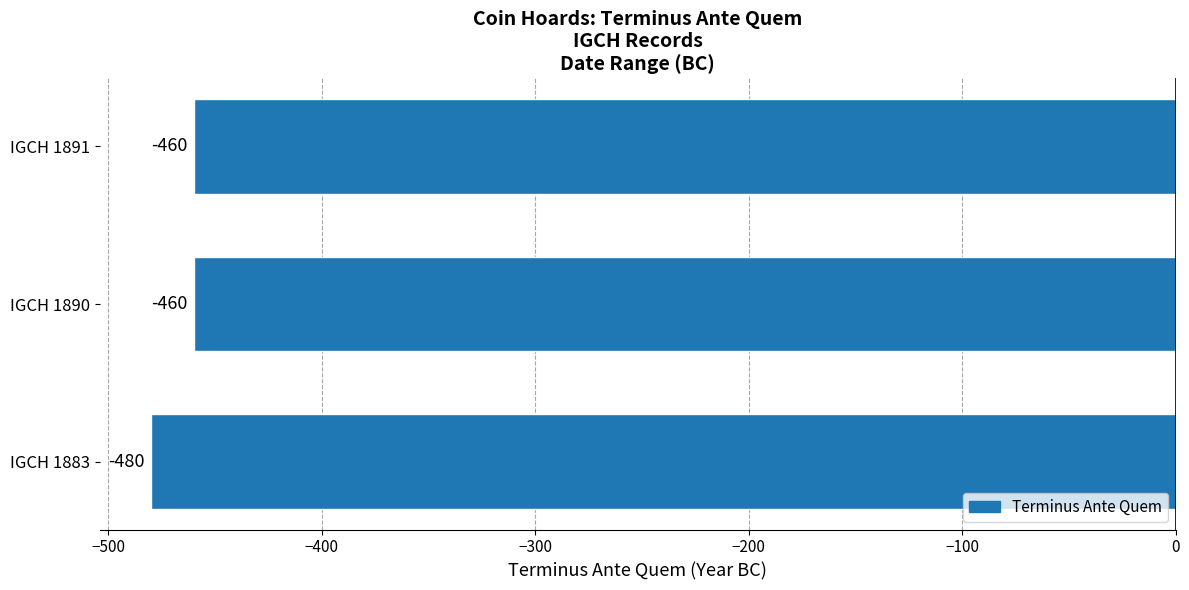

How many values are between -480 and -460?

3